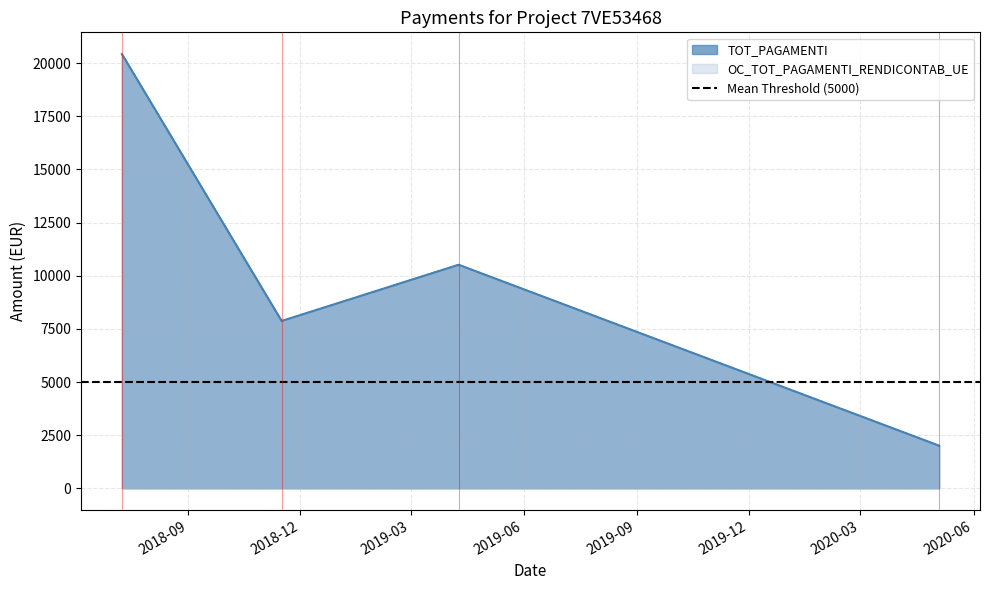

How many lines are shown in the chart?

2